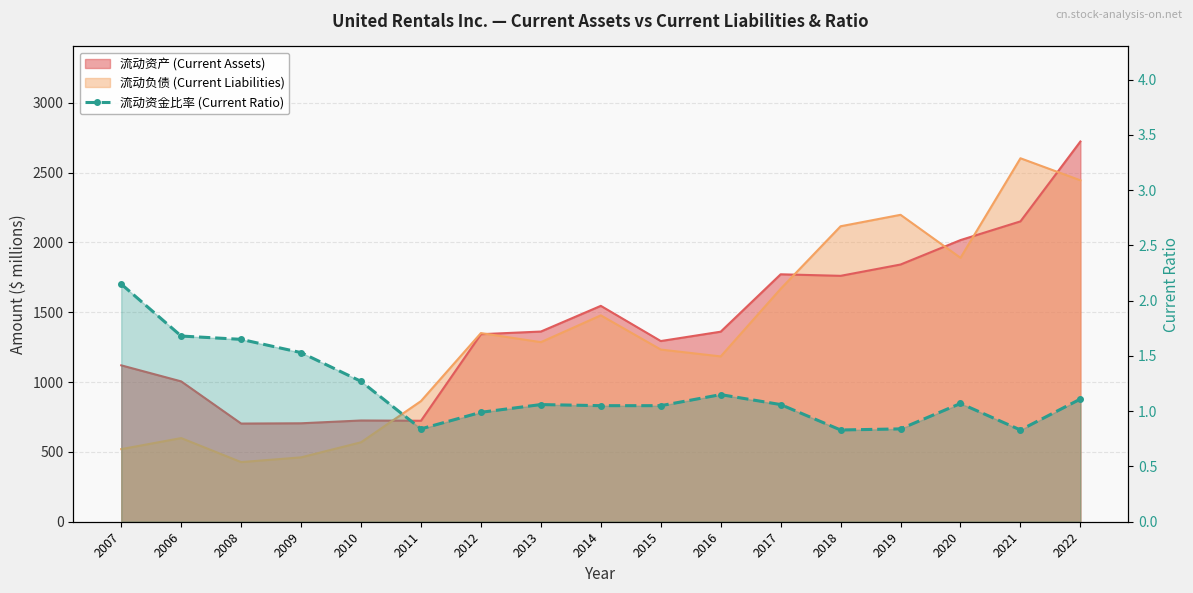

Where does the data first go above 1?

2007